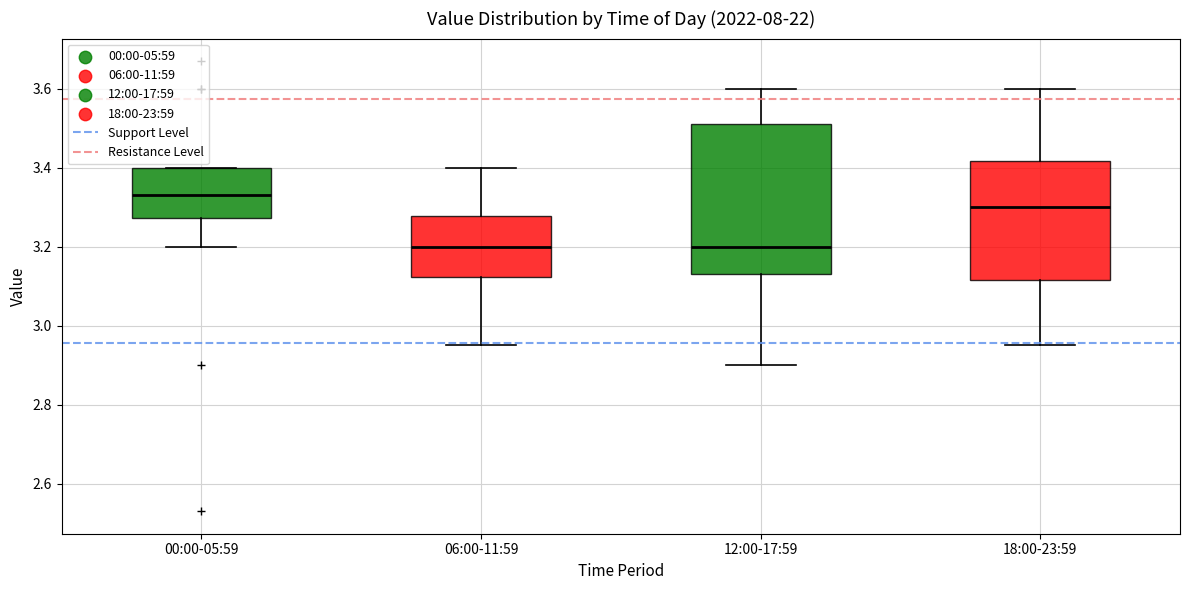

Reading left to right, transcribe this box plot: for each box, give where its median line is, the range the box spans, and where its two whiskers end, as read against the y-axis. The values are not printed on the chart, so give them approximately, as read against the axis.

00:00-05:59: median 3.34, box 3.28 to 3.40, whiskers 3.20 to 3.40
06:00-11:59: median 3.20, box 3.12 to 3.28, whiskers 2.96 to 3.40
12:00-17:59: median 3.20, box 3.14 to 3.52, whiskers 2.90 to 3.60
18:00-23:59: median 3.30, box 3.12 to 3.42, whiskers 2.96 to 3.60